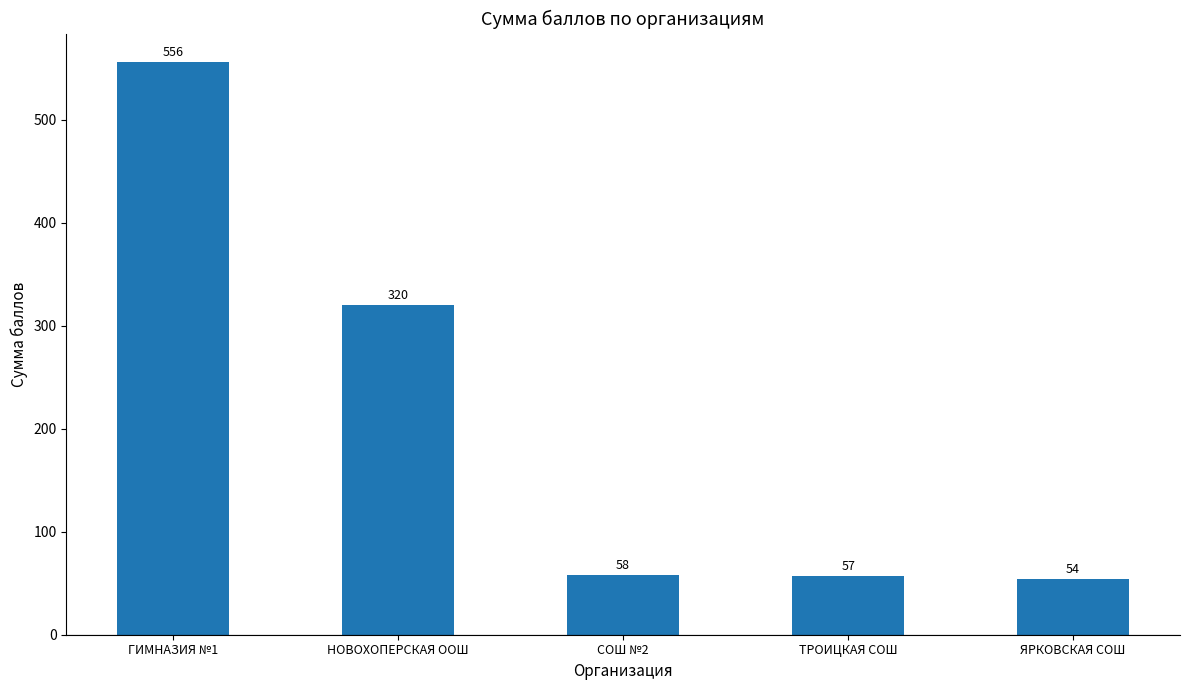

Reading right to left, list all the values displayed in this chart.

54	57	58	320	556